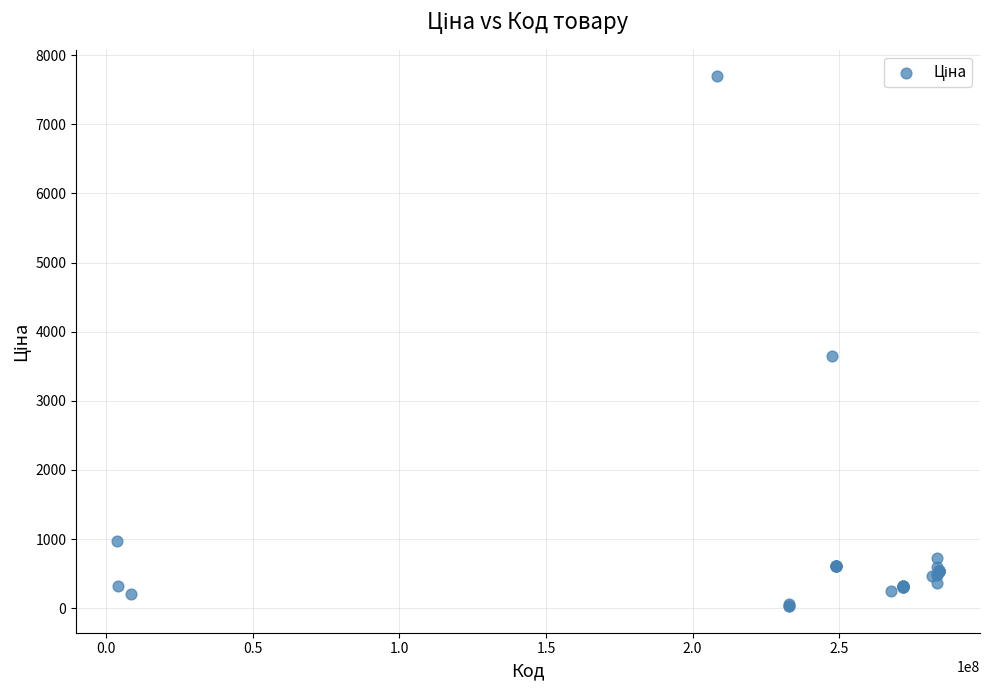

What Y value in the scatter plot is closest to 3860?

3646.5